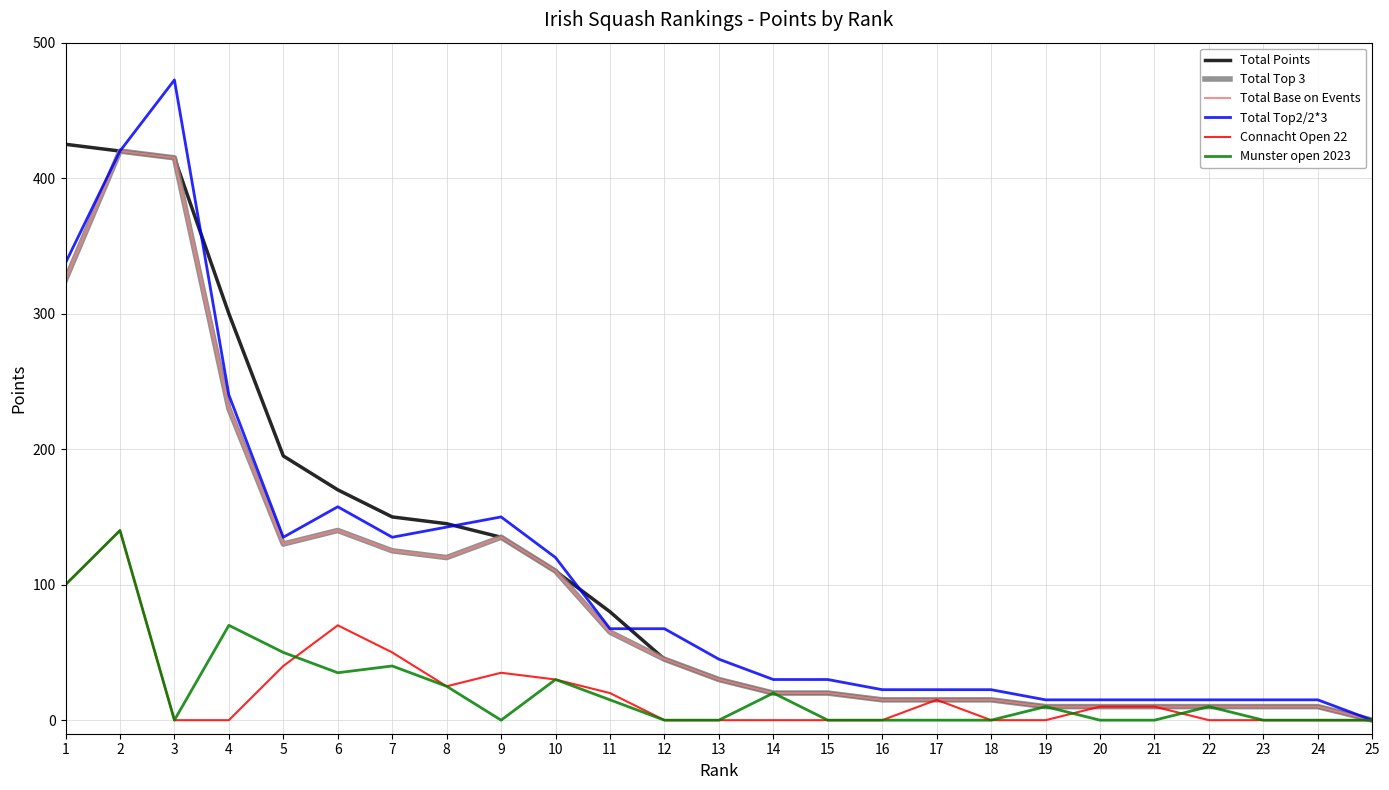

Is this an area chart (filled region under the line)?

No